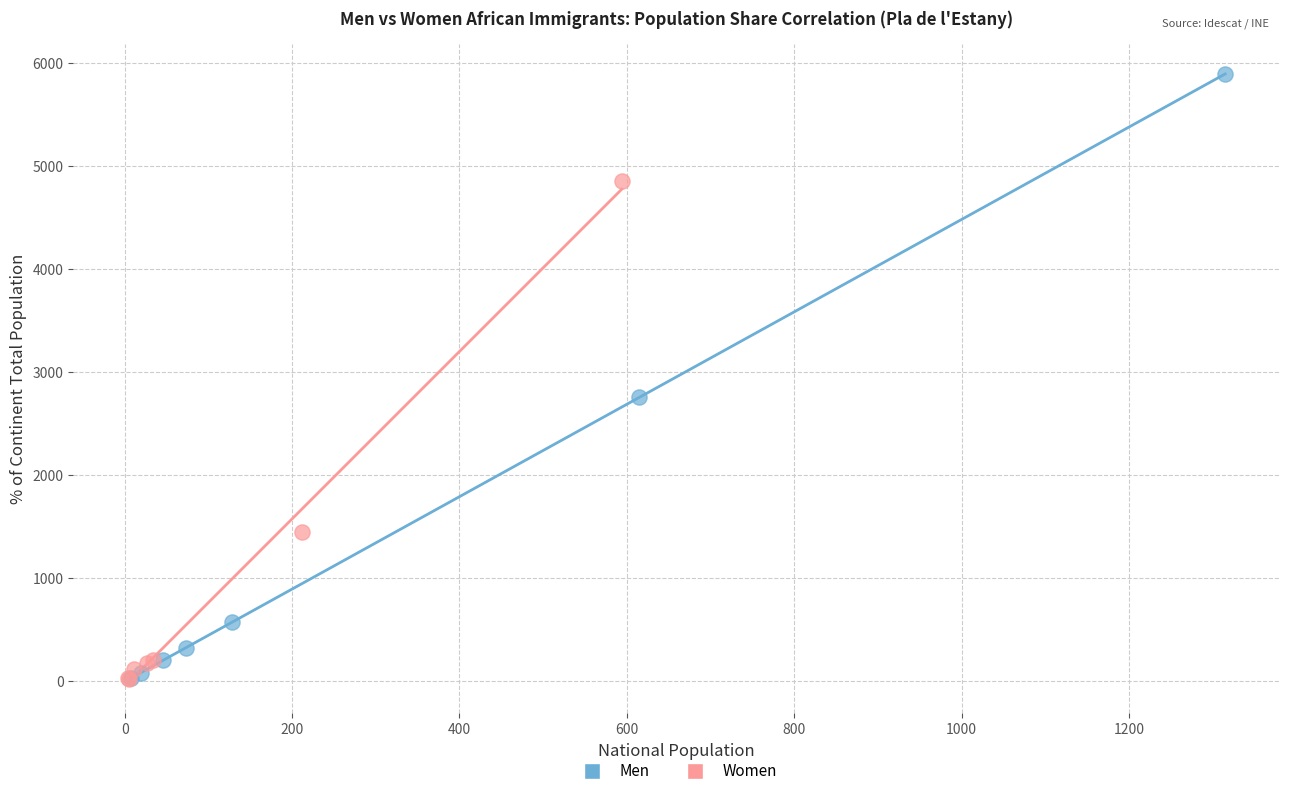

Which series has the widest spread of Y values?

Men